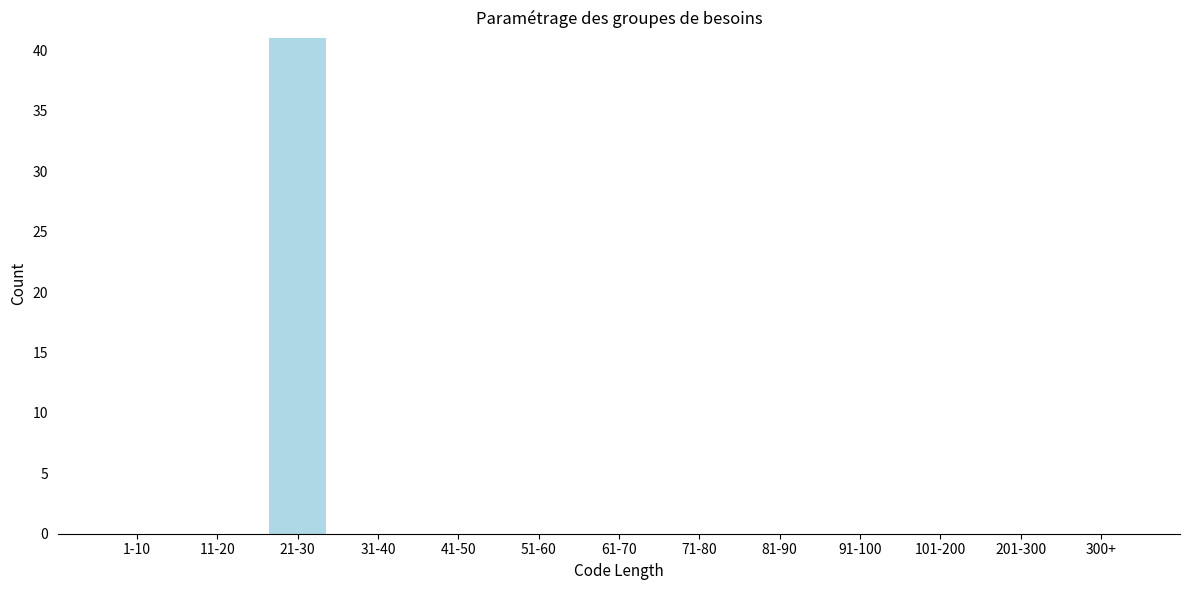

Reading left to right, transcribe all the data shown in this chart.

1-10=0	11-20=0	21-30=41	31-40=0	41-50=0	51-60=0	61-70=0	71-80=0	81-90=0	91-100=0	101-200=0	201-300=0	300+=0